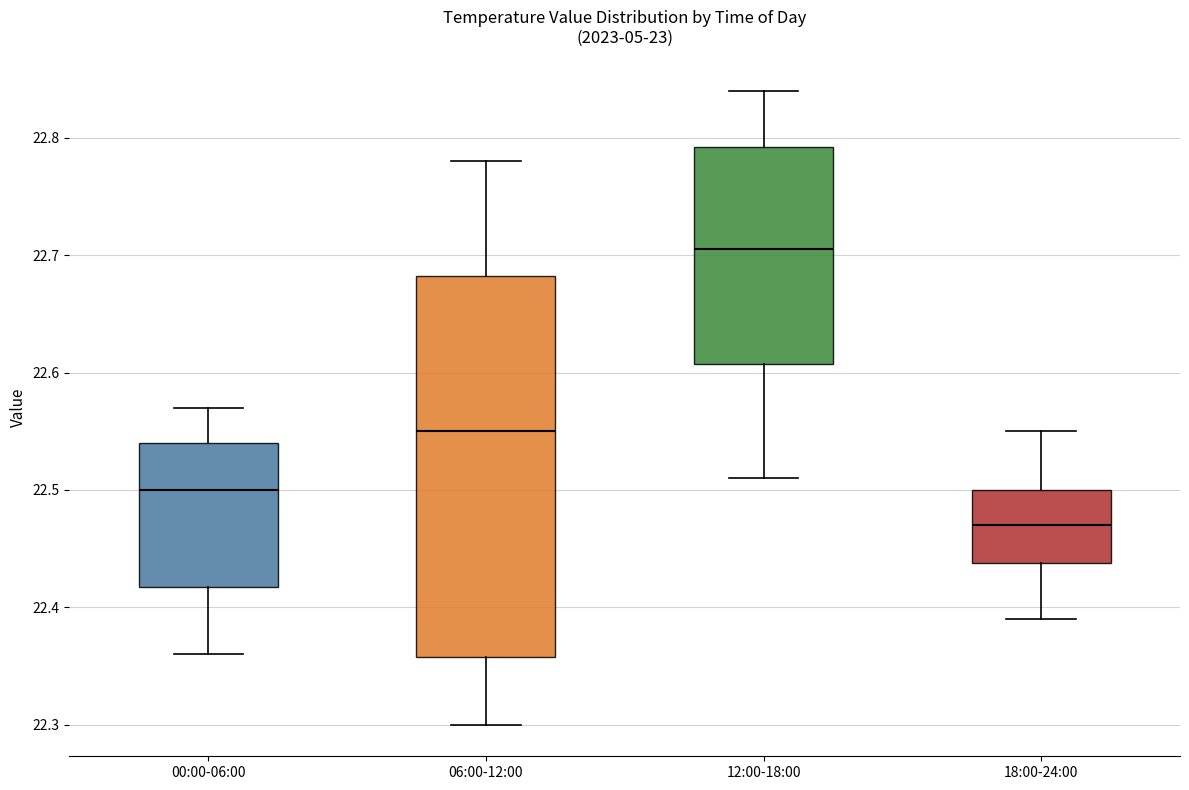

Where does the median line of the box for 06:00-12:00 sit on the y-axis? The values are not printed on the chart, so give them approximately, as read against the axis.

22.55